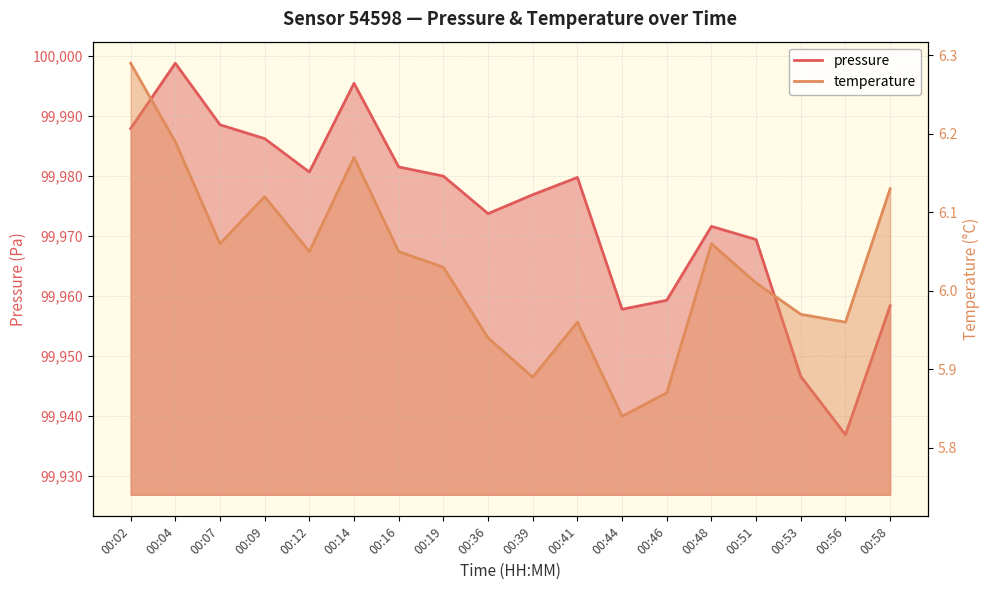

The temperature series shows 6.2 at 00:04. True or false?

True